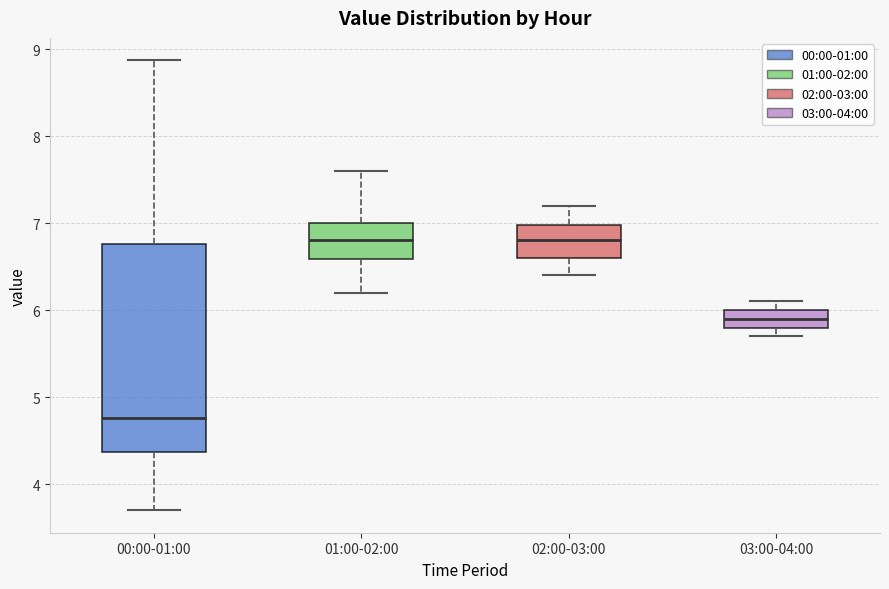

Reading left to right, read every box against the y-axis: the position of its median line, the range the box covers, and the ends of its whiskers. The values are not printed on the chart, so give them approximately, as read against the axis.

00:00-01:00: median 4.8, box 4.4 to 6.8, whiskers 3.7 to 8.9
01:00-02:00: median 6.8, box 6.6 to 7.0, whiskers 6.2 to 7.6
02:00-03:00: median 6.8, box 6.6 to 7.0, whiskers 6.4 to 7.2
03:00-04:00: median 5.9, box 5.8 to 6.0, whiskers 5.7 to 6.1